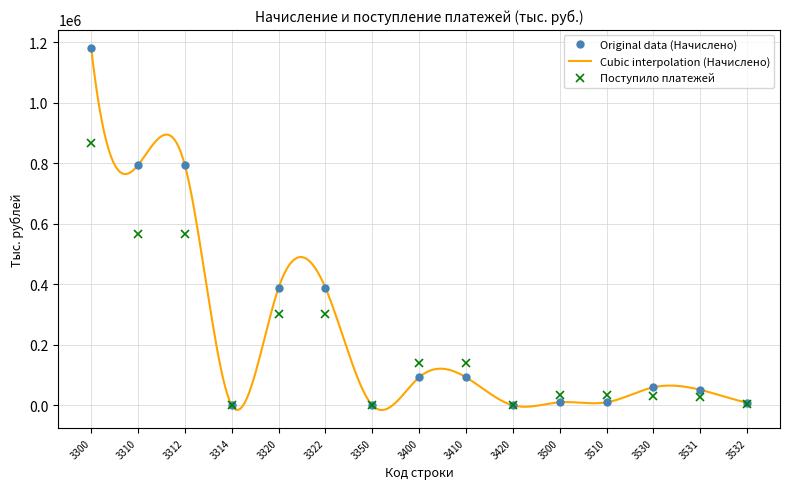

Is the value of Начислено к уплате at 3510 greater than the value of Поступило платежей at 3310?

No